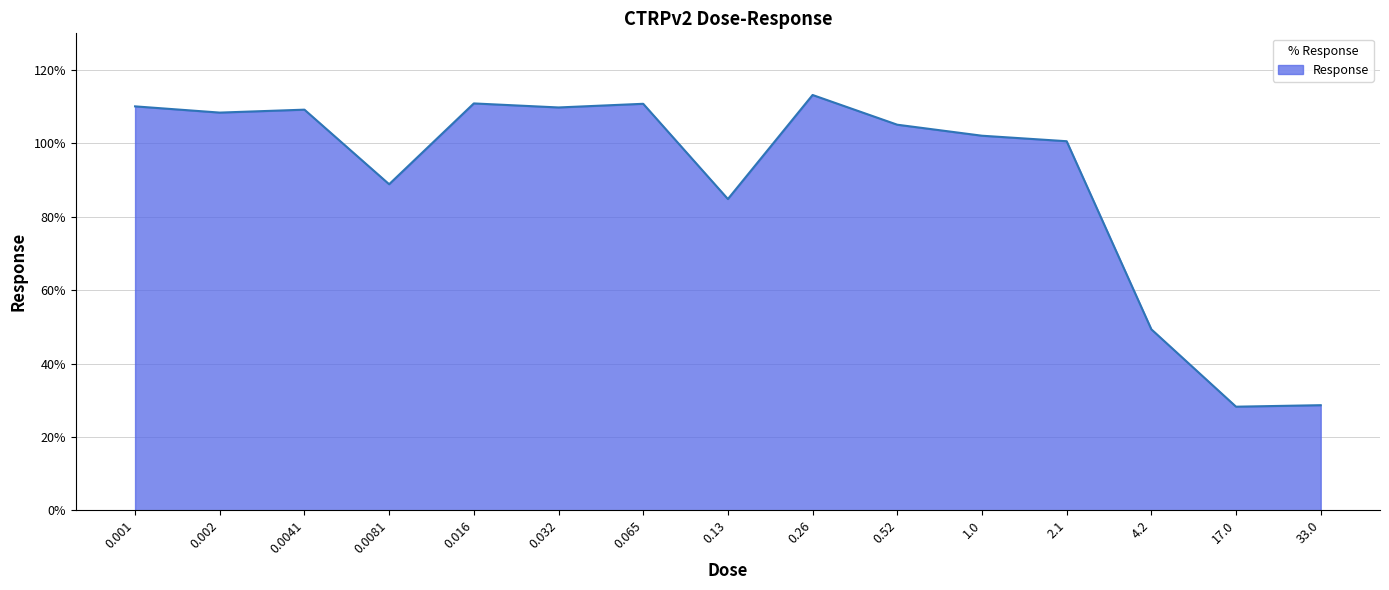

The chart shows a value of 28.7 at 33.0. True or false?

True